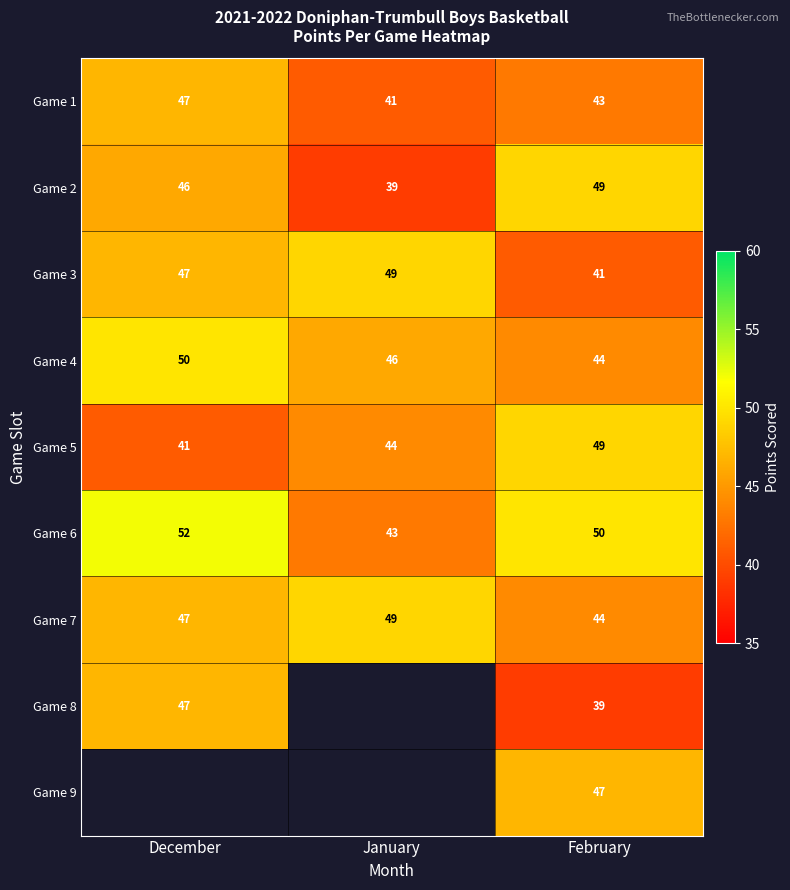

Rank the categories by Game 1 value from highest to lowest.

December, February, January